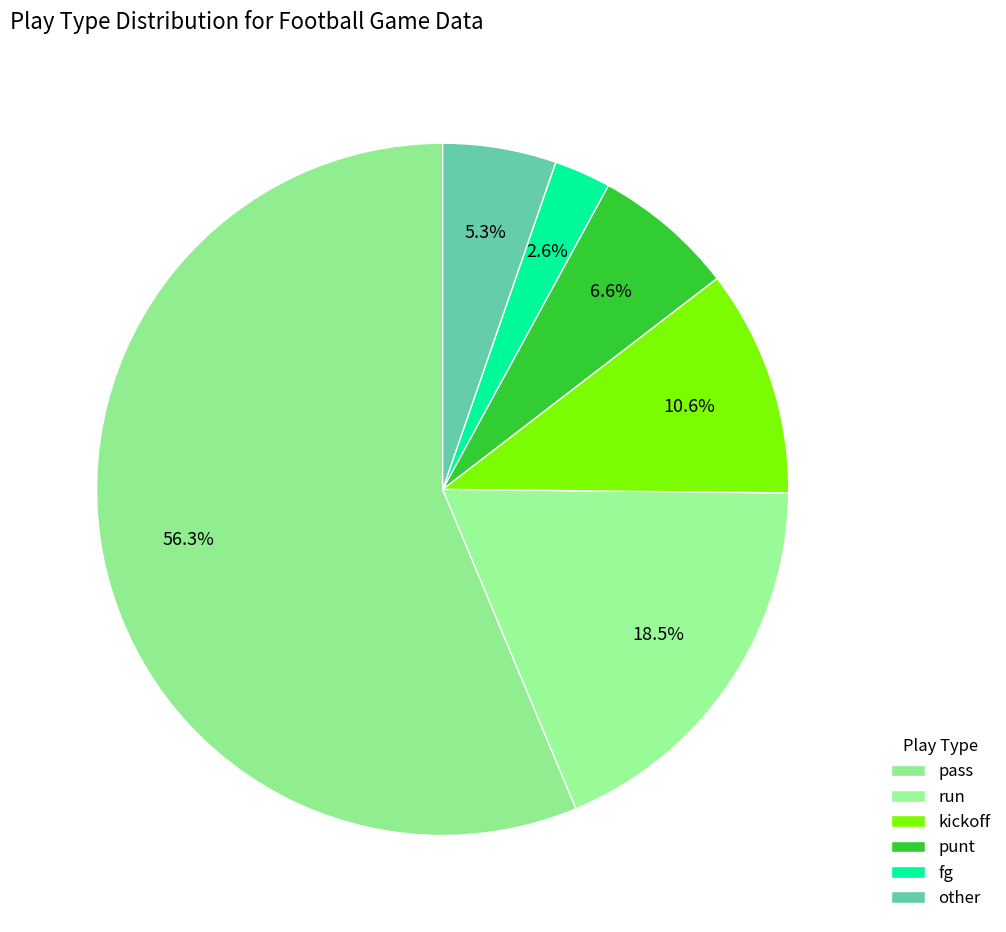

How much of the chart is everything except run?

81.5%